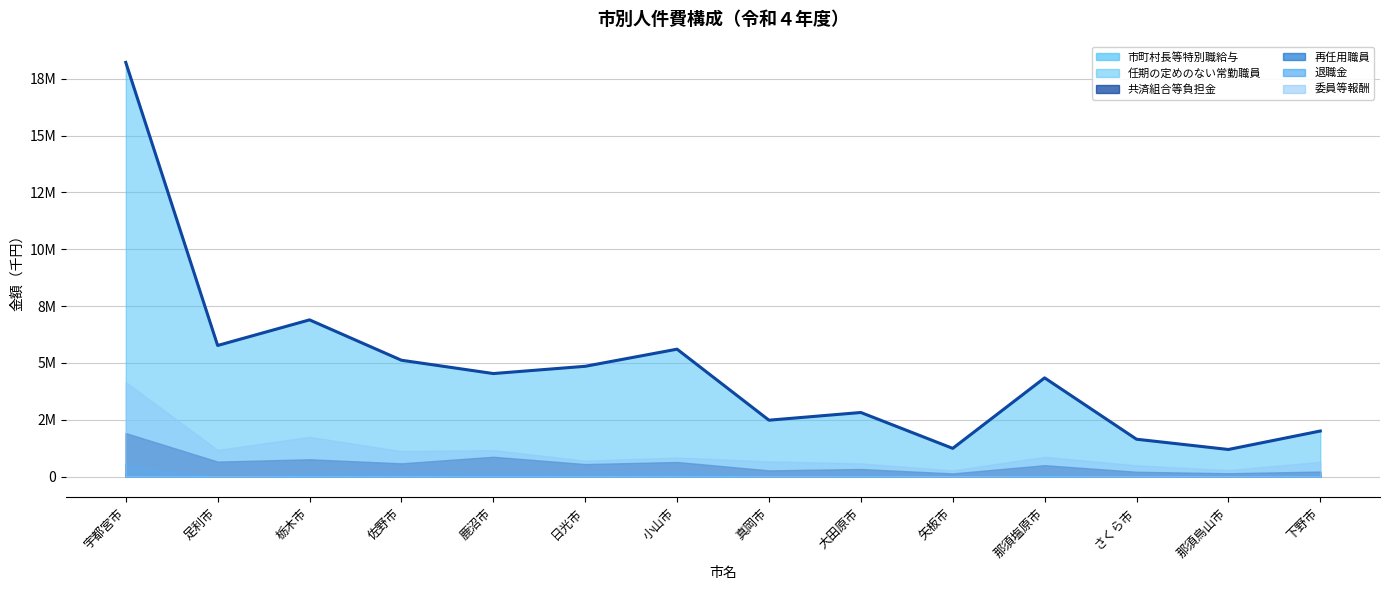

Where is the first local maximum?

栃木市